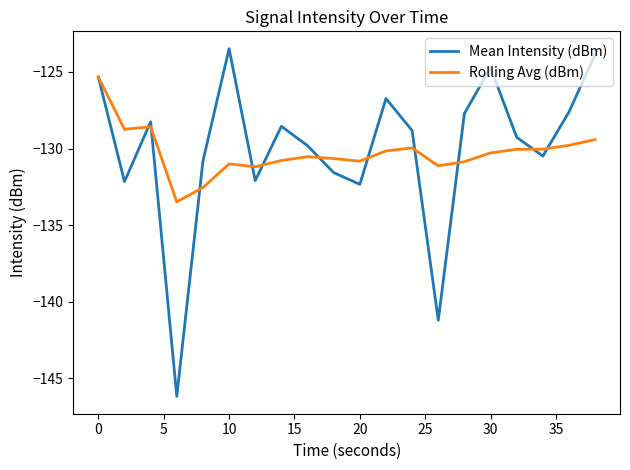

What is the minimum value shown in the chart?

-146.2